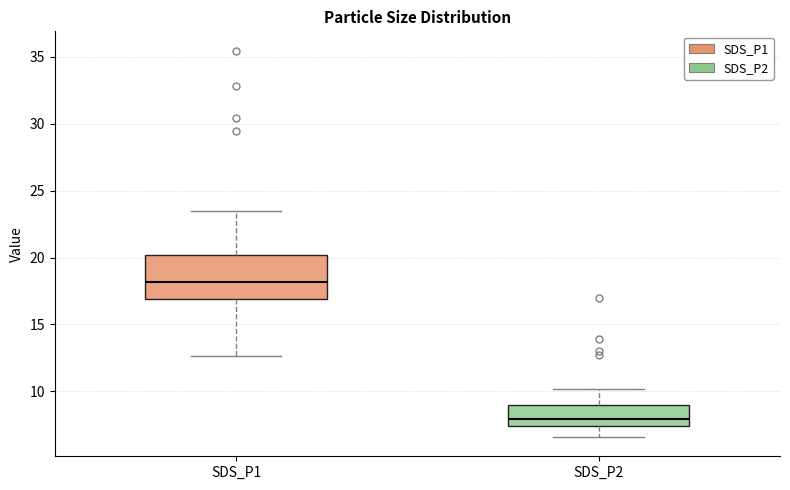

Comparing the boxes themselves (not the whiskers), which one is the tallest?

SDS_P1